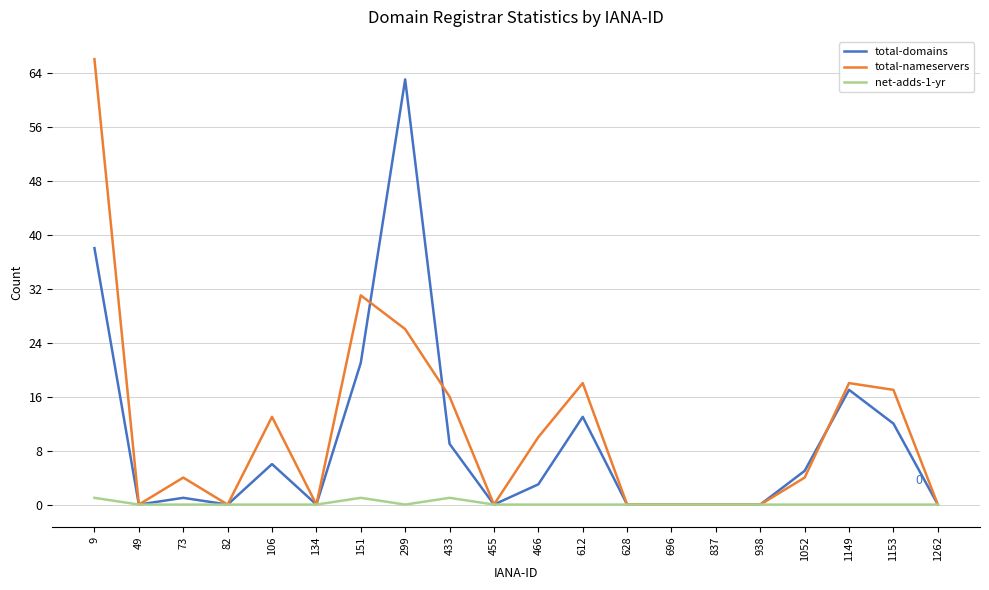

What is the highest value of the total-domains series?

63